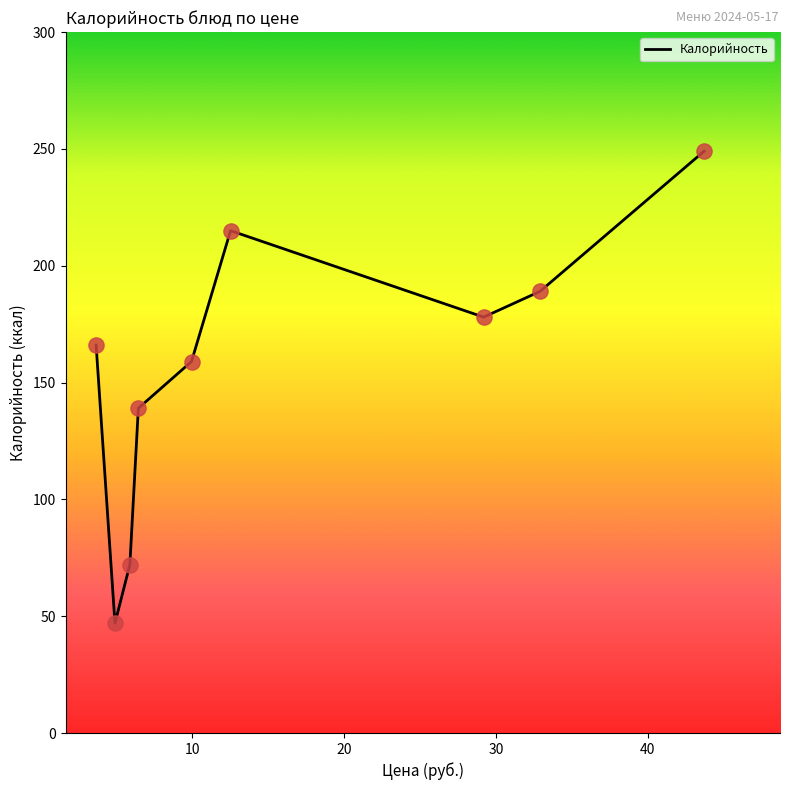

What is the smallest value displayed?

47